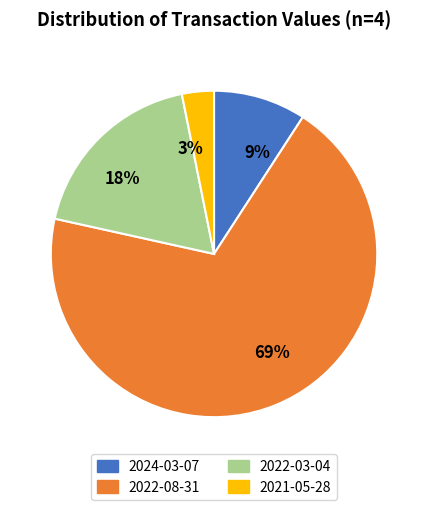

What percentage is the 2024-03-07 slice, to the nearest percent?

9%